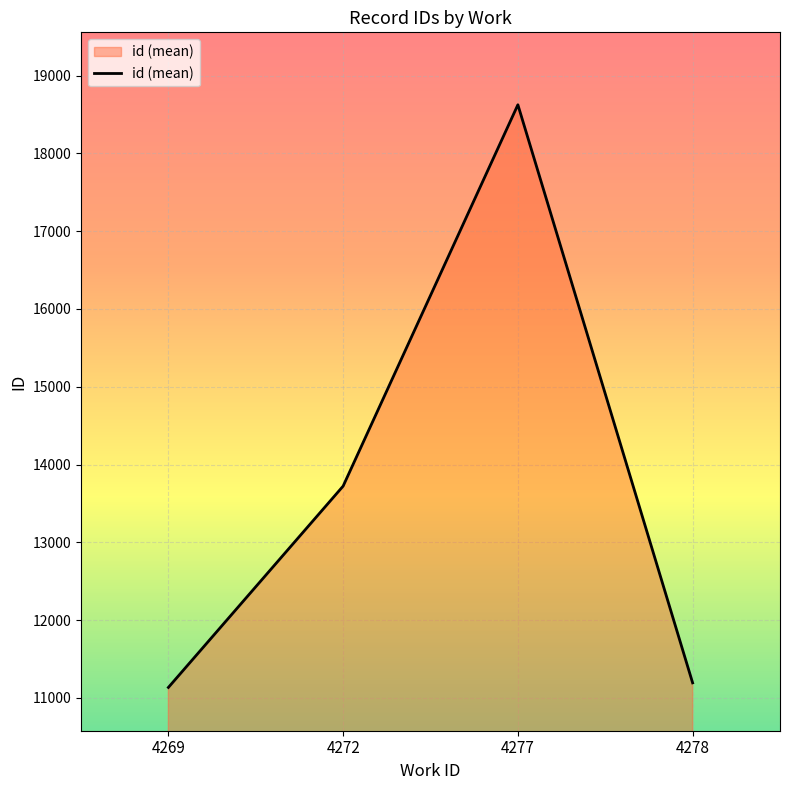

Between 4277 and 4278, which is larger?

4277